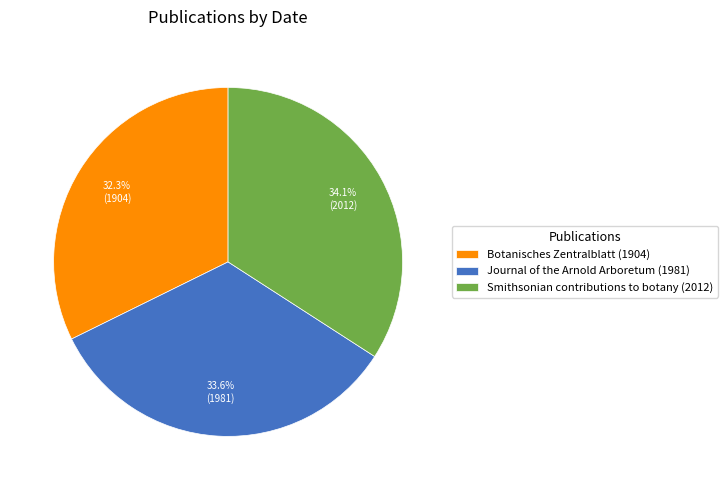

What percentage is the Smithsonian contributions to botany (2012) slice, to the nearest percent?

34%